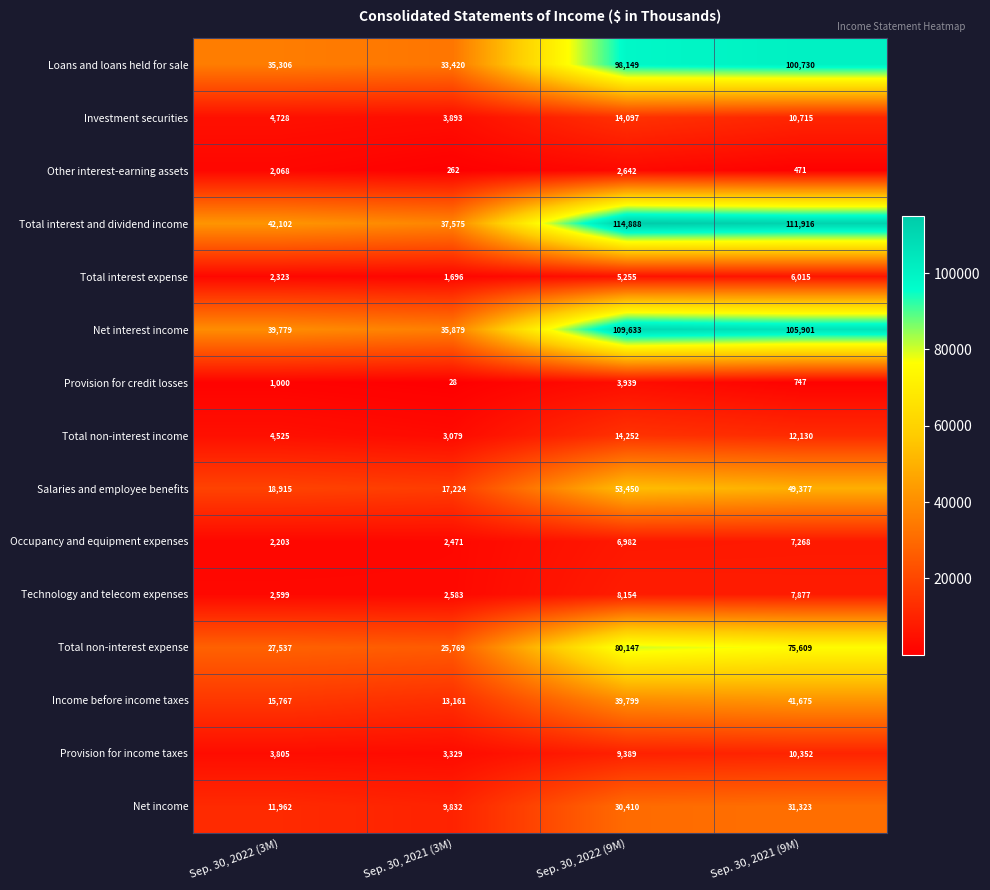

At how many categories does at least one series exceed 14944?

4